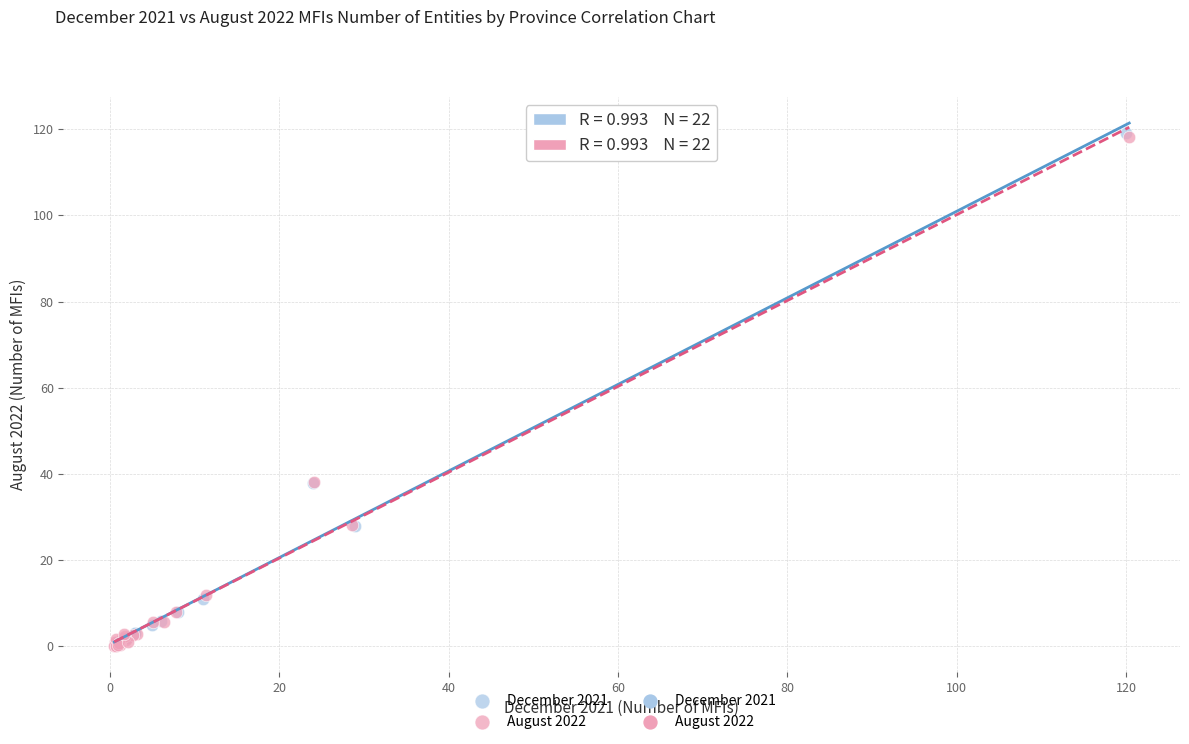

Which series has the largest Y range (max minus min)?

December 2021